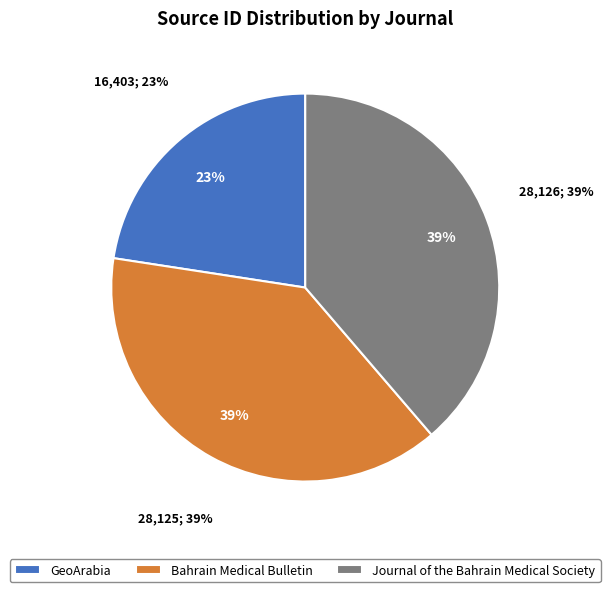

True or false: Journal of the Bahrain Medical Society accounts for 46% of the total.

False